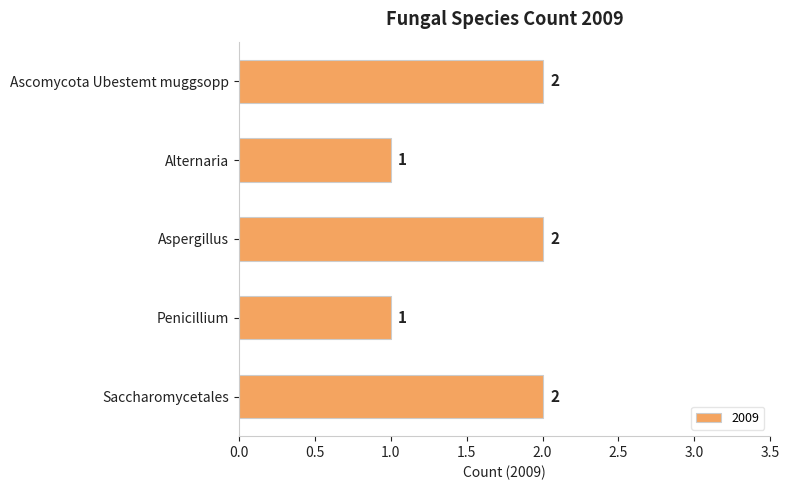

What is the label of the 4th bar from the top?

Penicillium